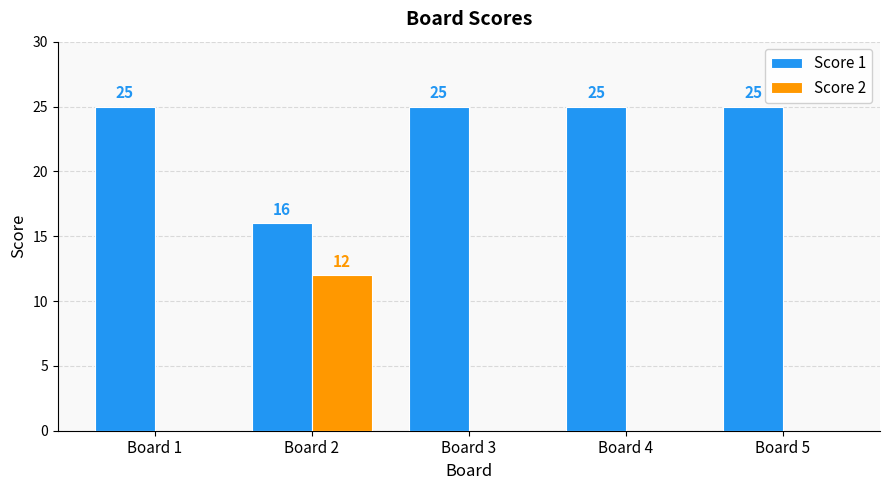

Read the Score 1 value at Board 2.

16